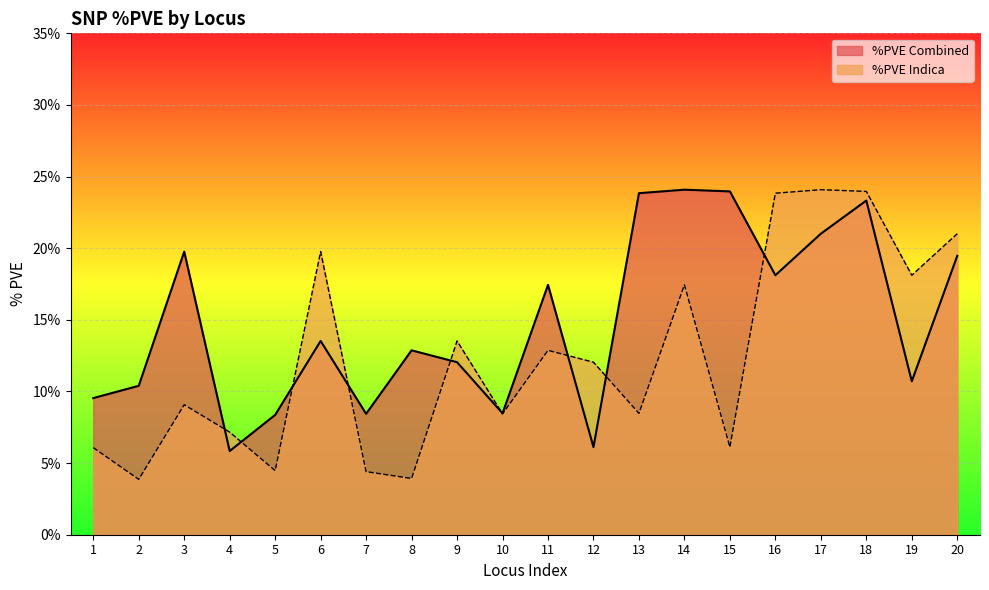

The value of %PVE Indica at 12 is 0.1. True or false?

True